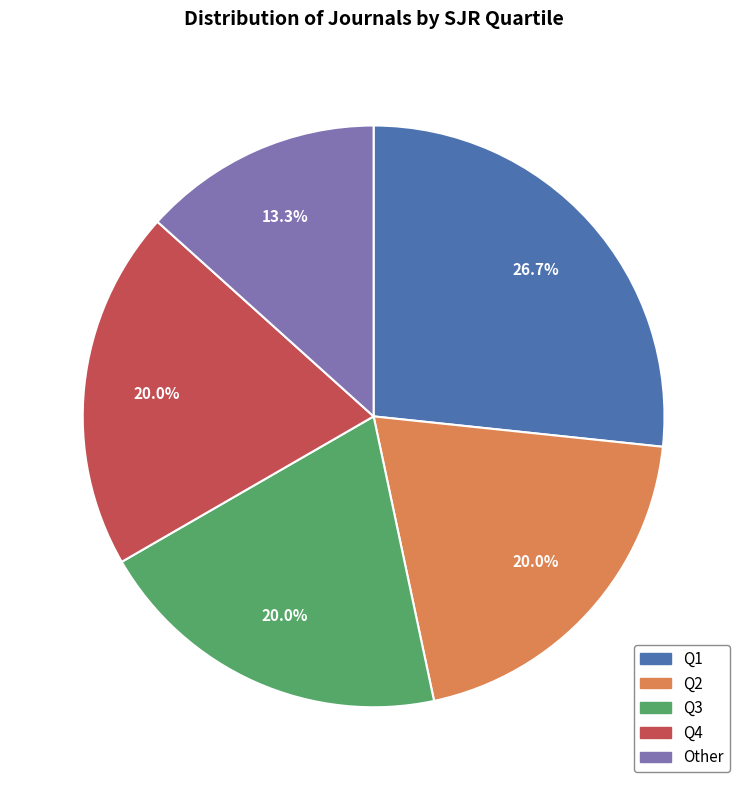

To the nearest percent, what portion does Q4 represent?

20%